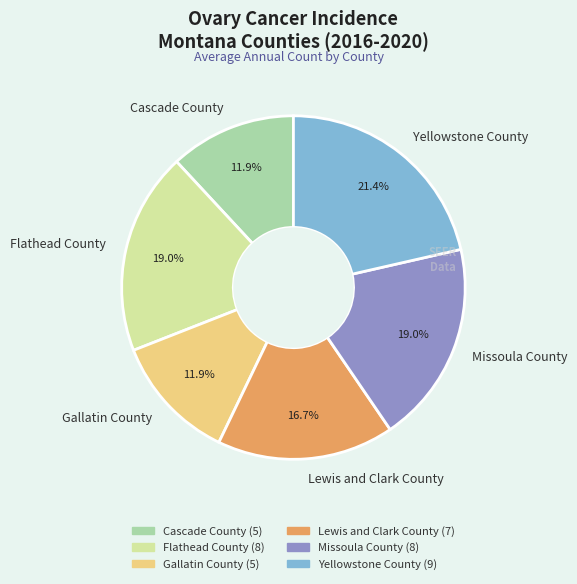

How many segments does this pie chart have?

6